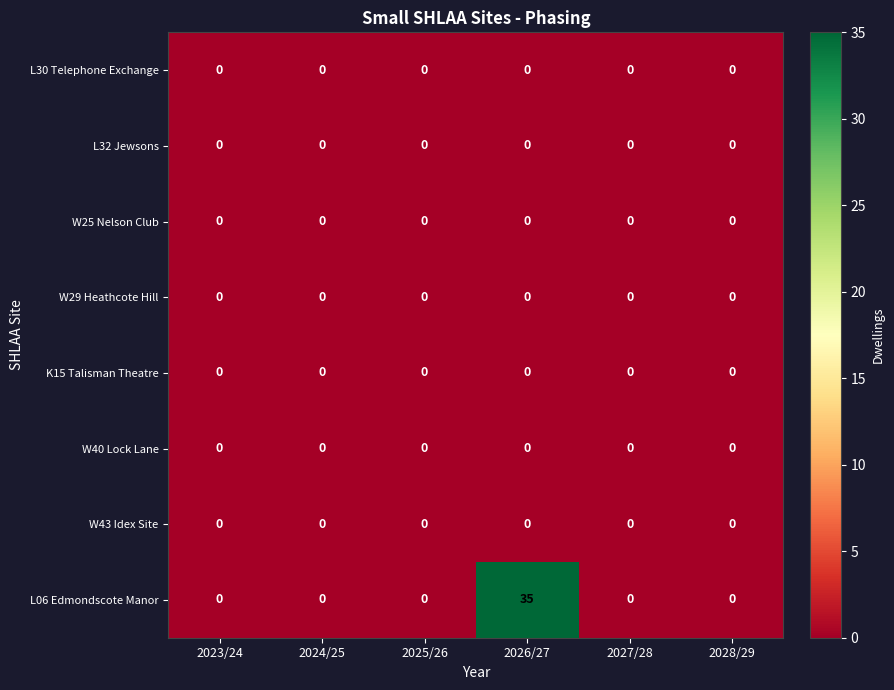

Which series has the largest range (max minus min)?

L06 Edmondscote Manor